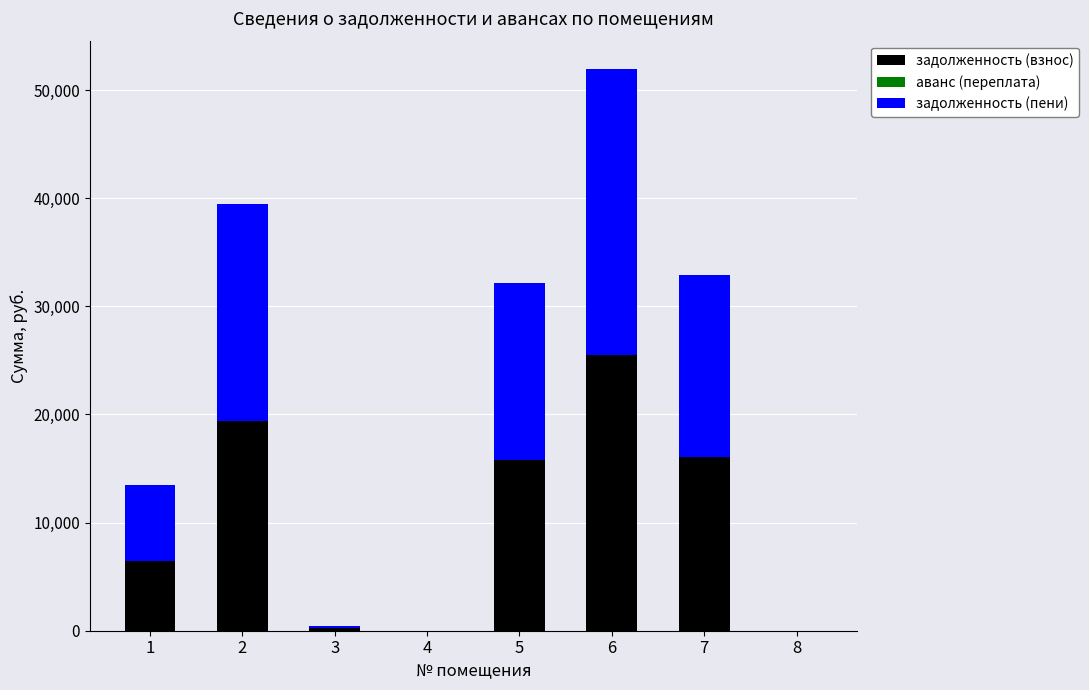

How many values in the задолженность (взнос) series exceed 15755?

4